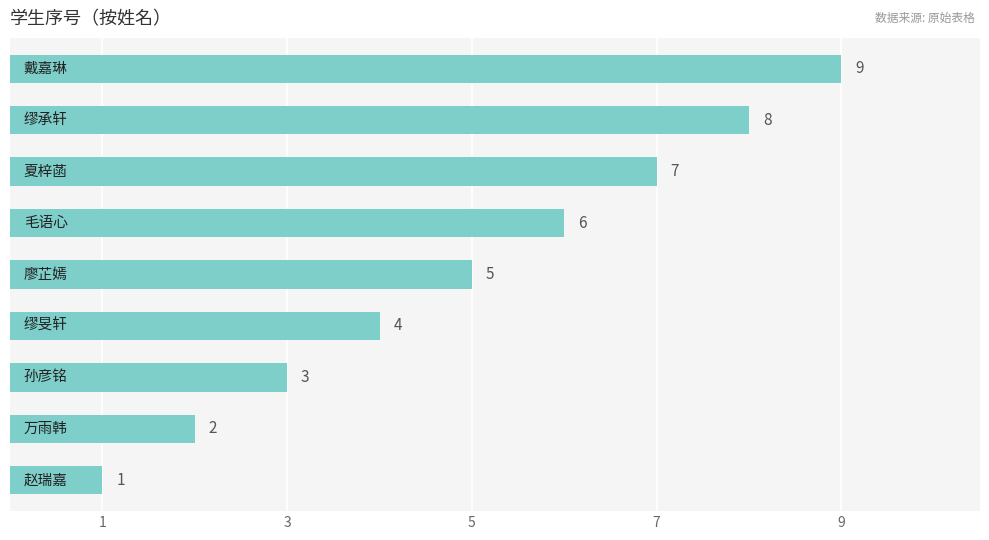

What is the maximum value shown in the chart?

9